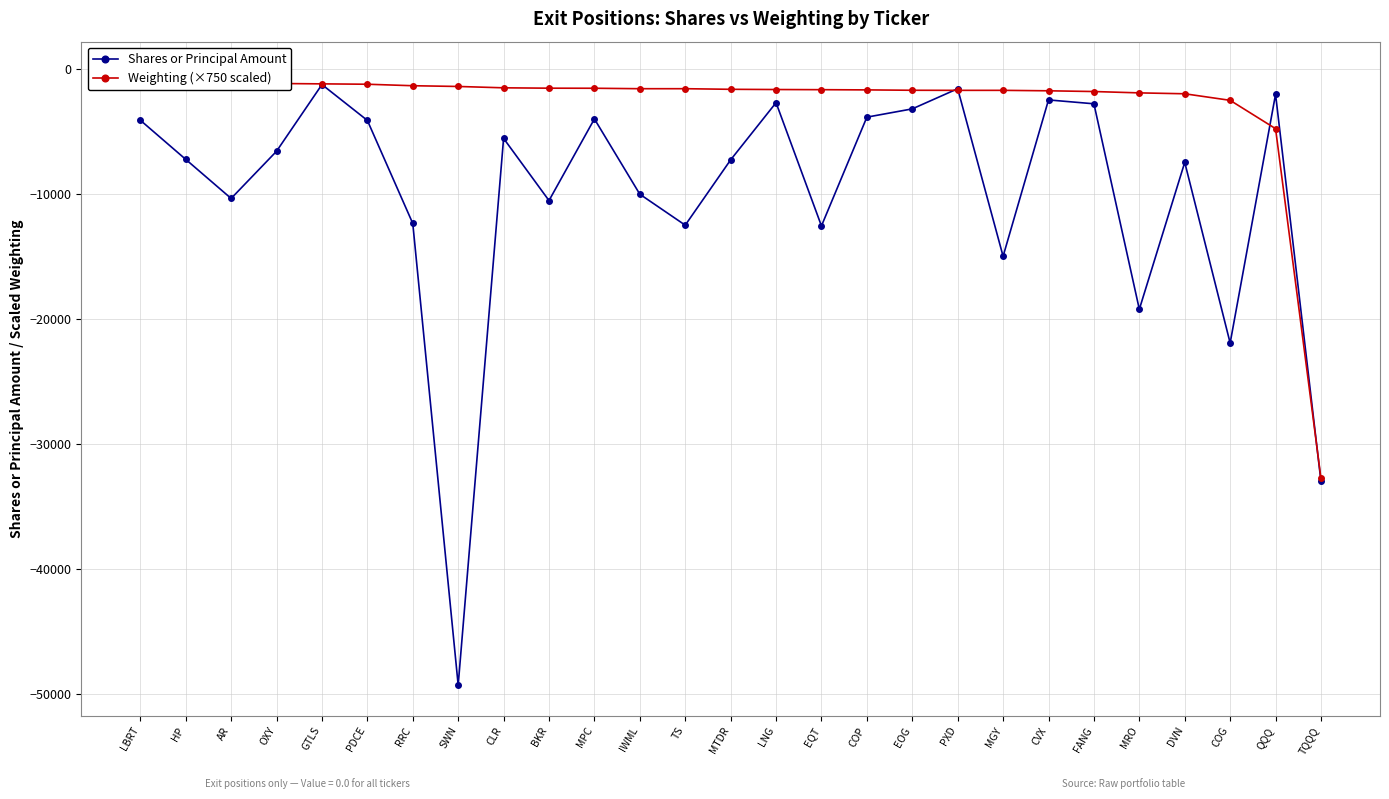

What is the label of the 26th point from the right?

HP